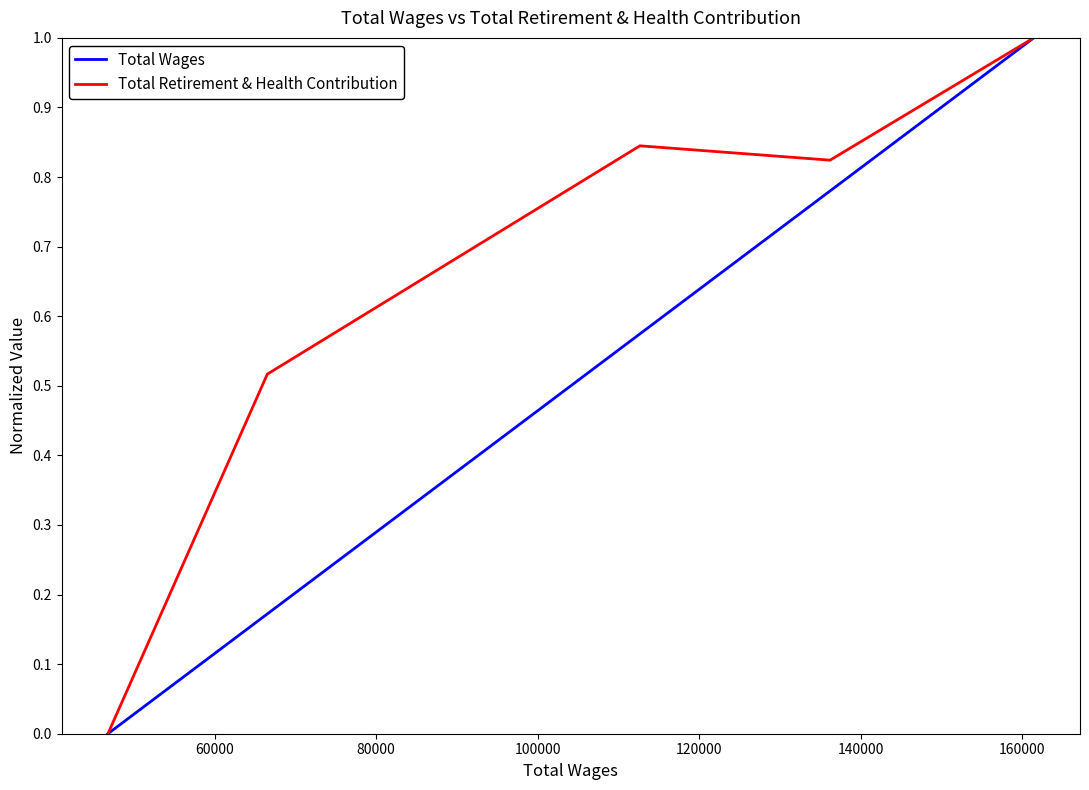

Which series has the largest total across all categories?

Total Retirement & Health Contribution